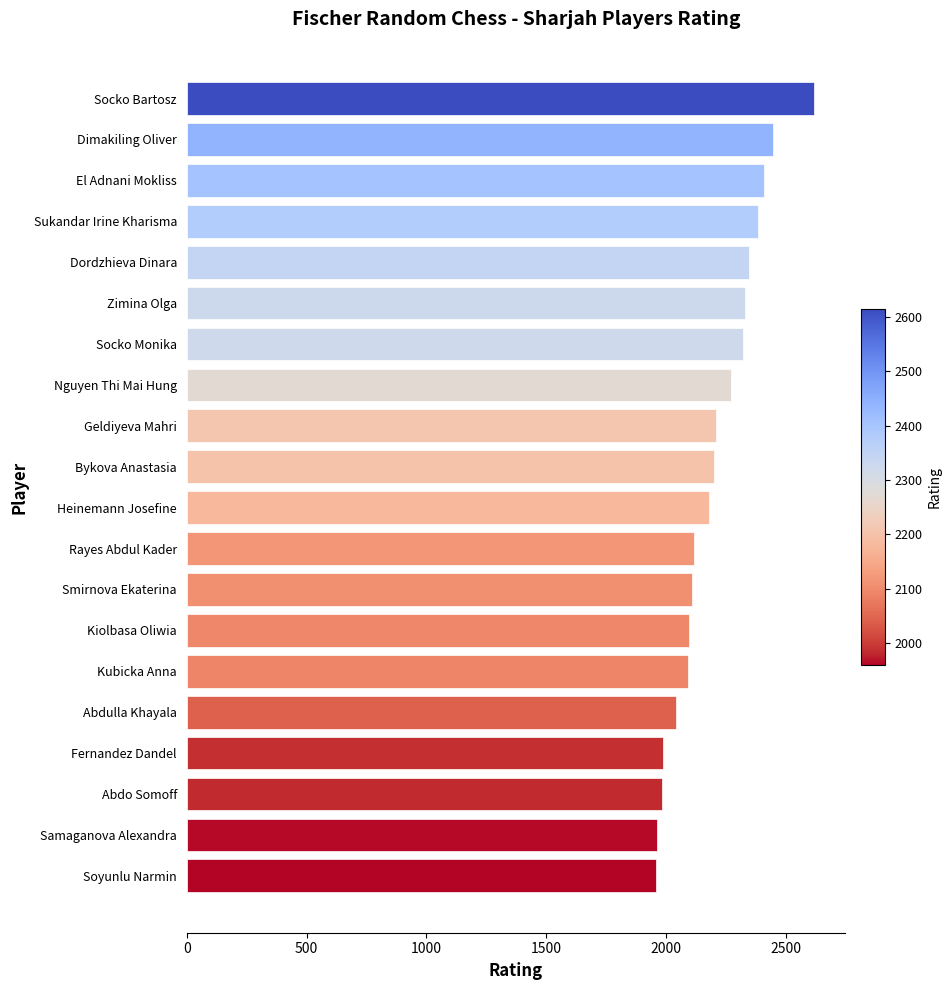

How many bars are there in total?

20